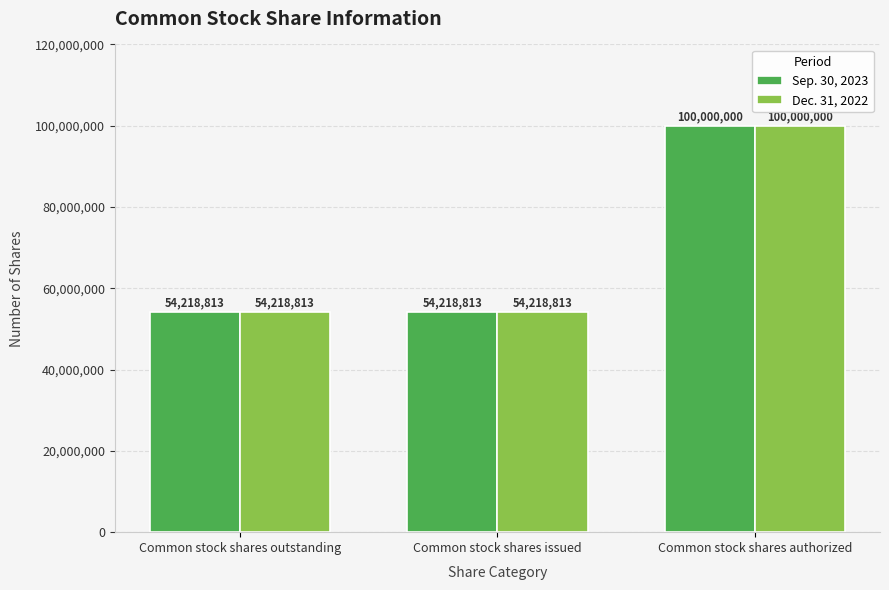

At which category is the sum across all series the highest?

Common stock shares authorized